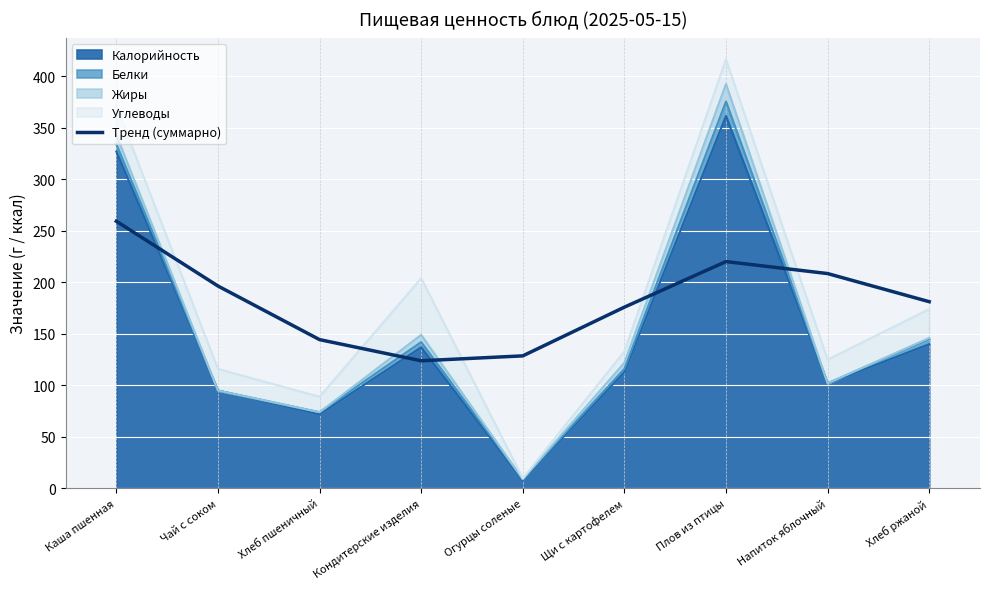

Which label corresponds to the smallest value in the chart?

Кондитерские изделия